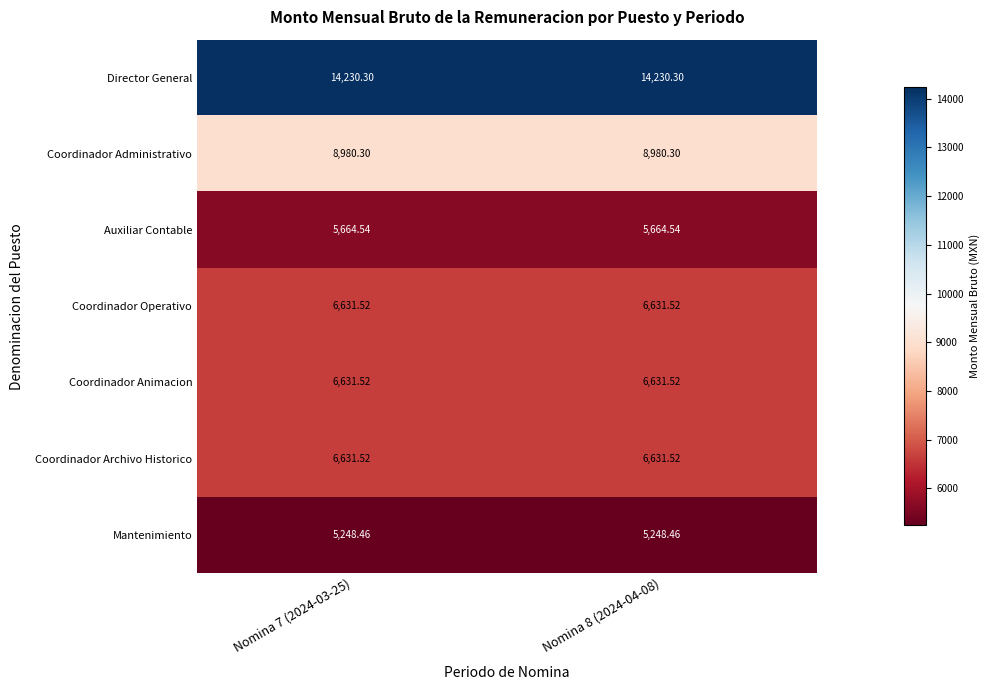

Is the value of Coordinador Administrativo at Nomina 8 (2024-04-08) greater than the value of Coordinador Operativo at Nomina 8 (2024-04-08)?

Yes